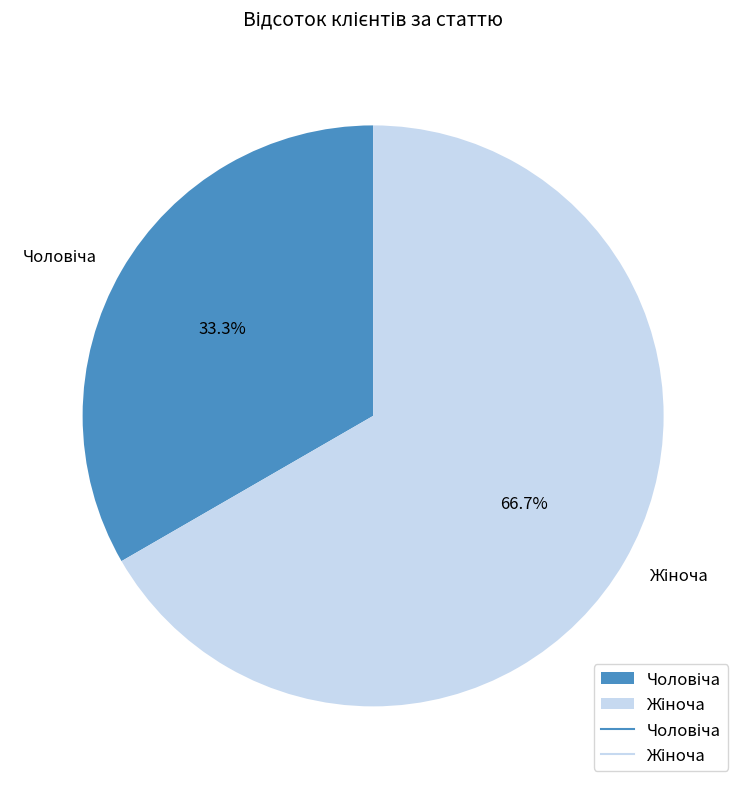

Does any single category account for the majority?

Yes